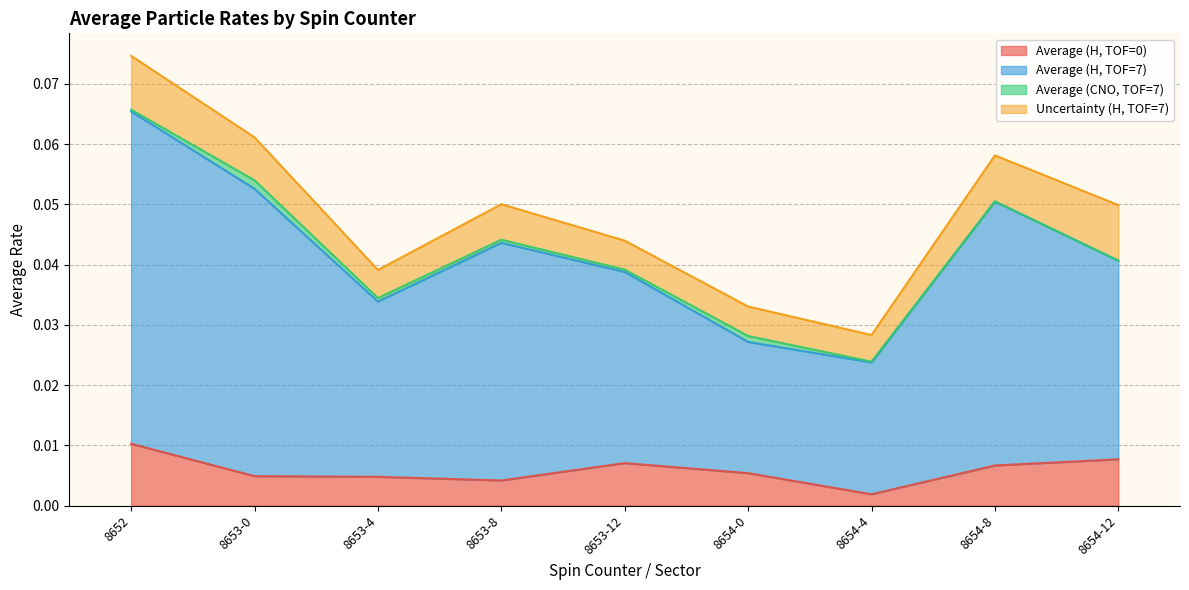

True or false: Average (H, TOF=0) and Average (H, TOF=7) intersect in this chart.

False